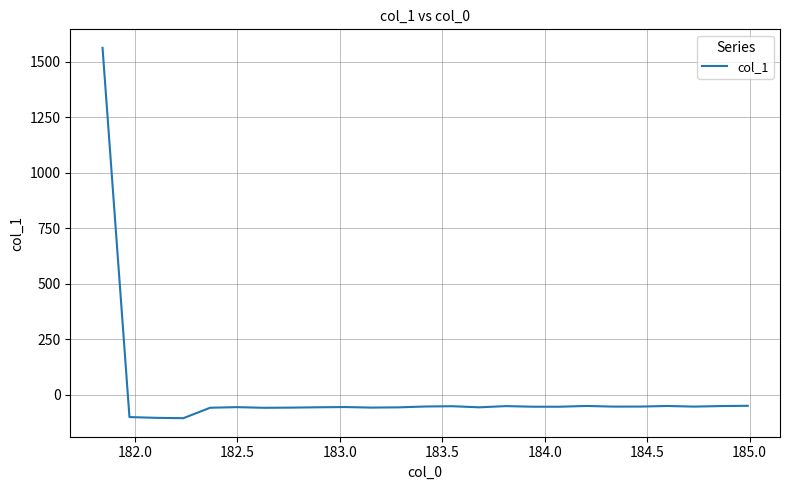

How many negative values are there?

24